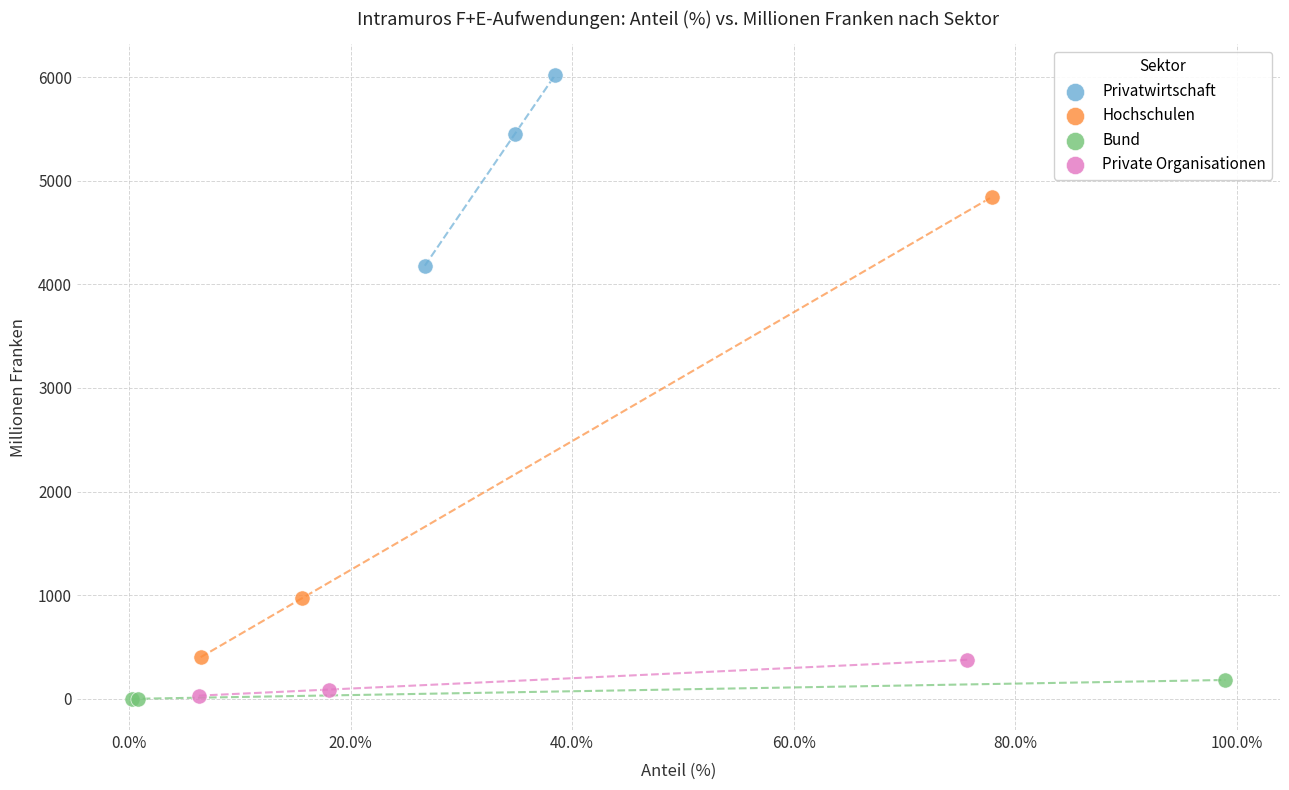

Which series has the widest spread of Y values?

Hochschulen